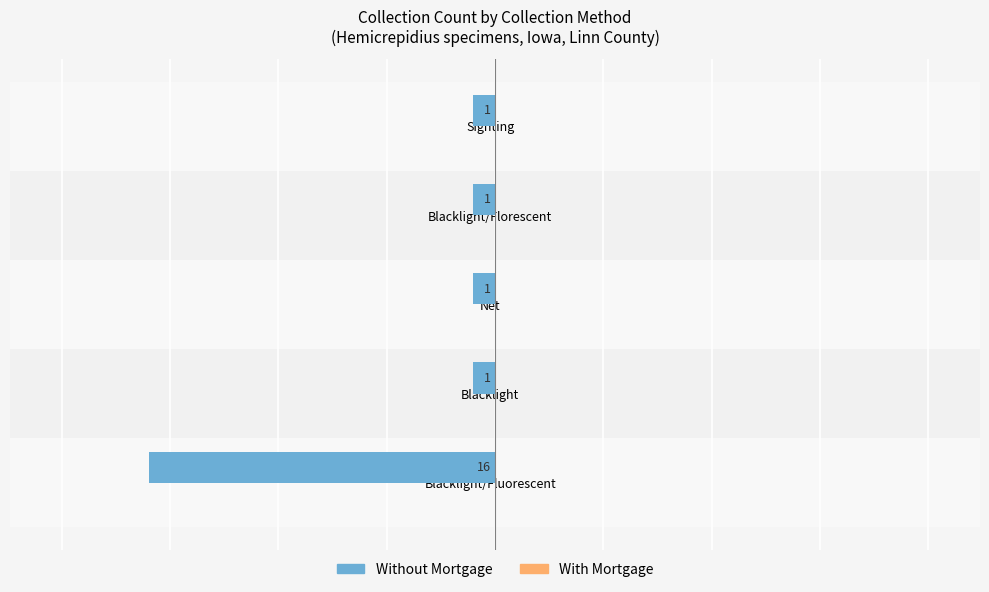

Does the chart contain any negative values?

Yes